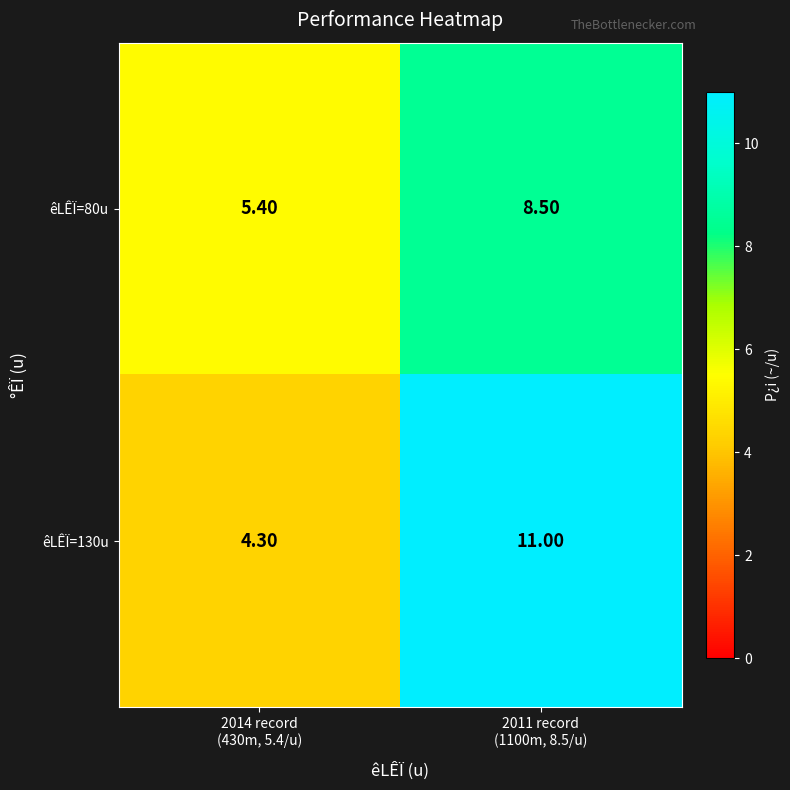

Which series has the largest total across all categories?

êLÊÏ=130u